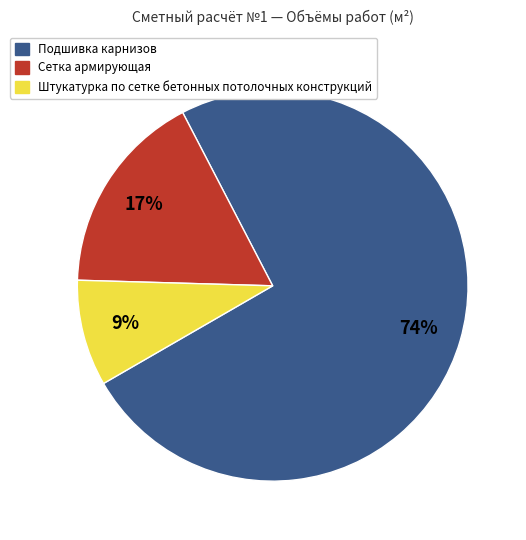

How many slices are in this pie chart?

3